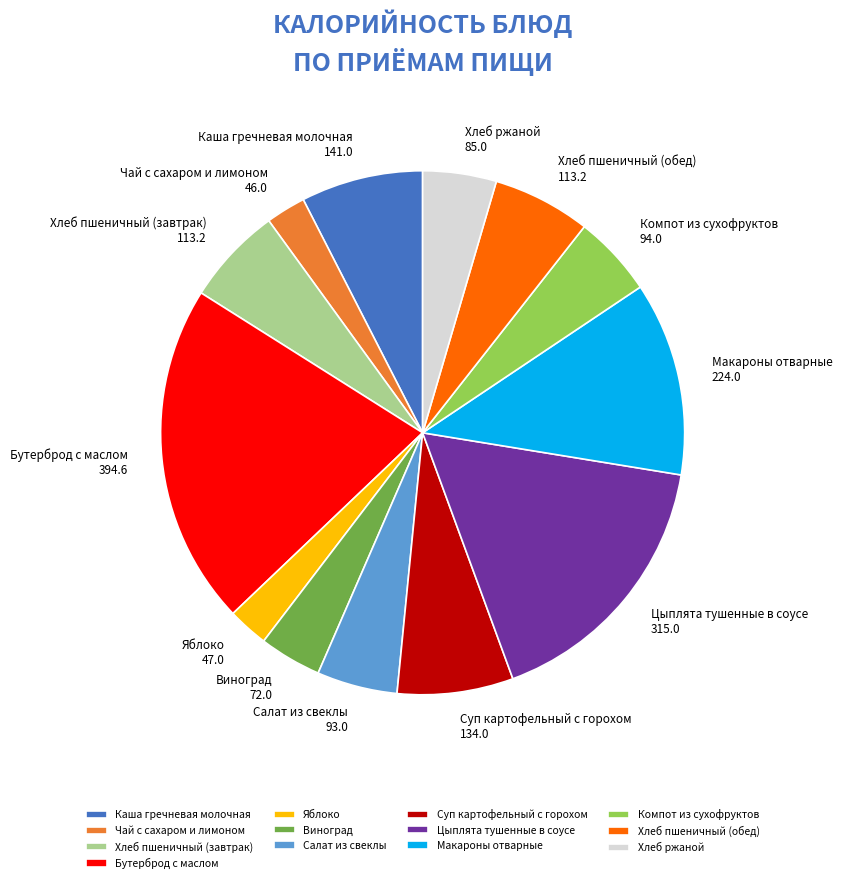

Which has a higher value, Виноград or Хлеб пшеничный (завтрак)?

Хлеб пшеничный (завтрак)